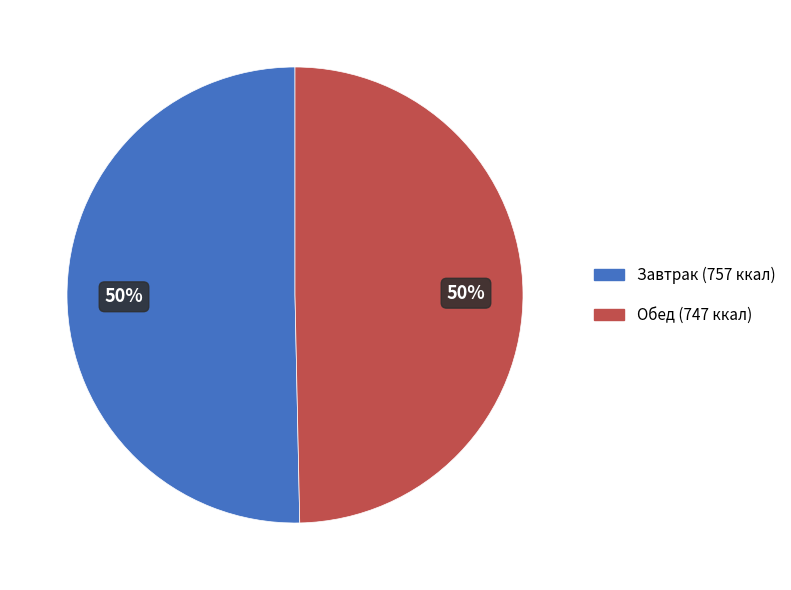

To the nearest percent, what is the average slice percentage?

50%